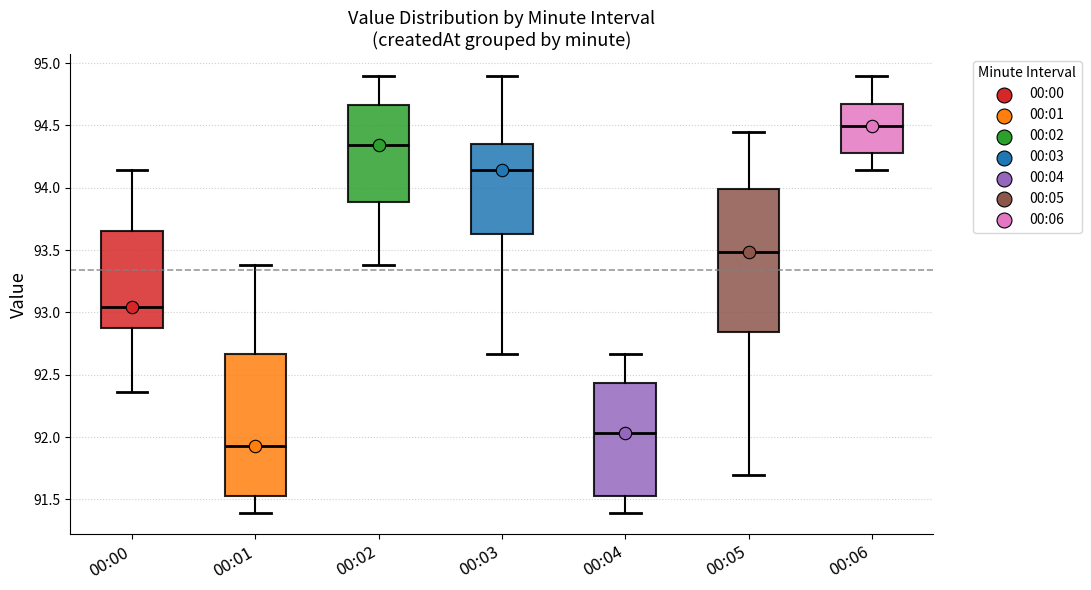

Reading left to right, transcribe this box plot: for each box, give where its median line is, the range the box spans, and where its two whiskers end, as read against the y-axis. The values are not printed on the chart, so give them approximately, as read against the axis.

00:00: median 93.05, box 92.85 to 93.65, whiskers 92.35 to 94.15
00:01: median 91.95, box 91.50 to 92.65, whiskers 91.40 to 93.40
00:02: median 94.35, box 93.90 to 94.65, whiskers 93.40 to 94.90
00:03: median 94.15, box 93.65 to 94.35, whiskers 92.65 to 94.90
00:04: median 92.05, box 91.50 to 92.45, whiskers 91.40 to 92.65
00:05: median 93.50, box 92.85 to 94.00, whiskers 91.70 to 94.45
00:06: median 94.50, box 94.30 to 94.65, whiskers 94.15 to 94.90